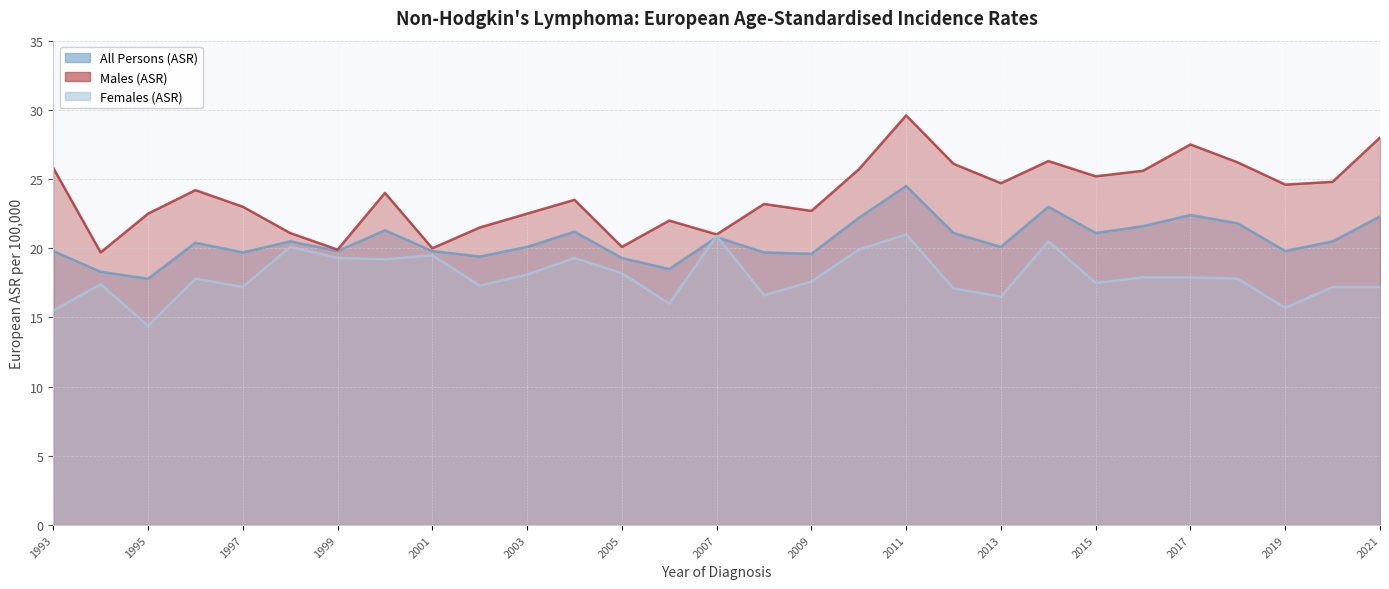

Which series has the largest total across all categories?

Males (ASR)